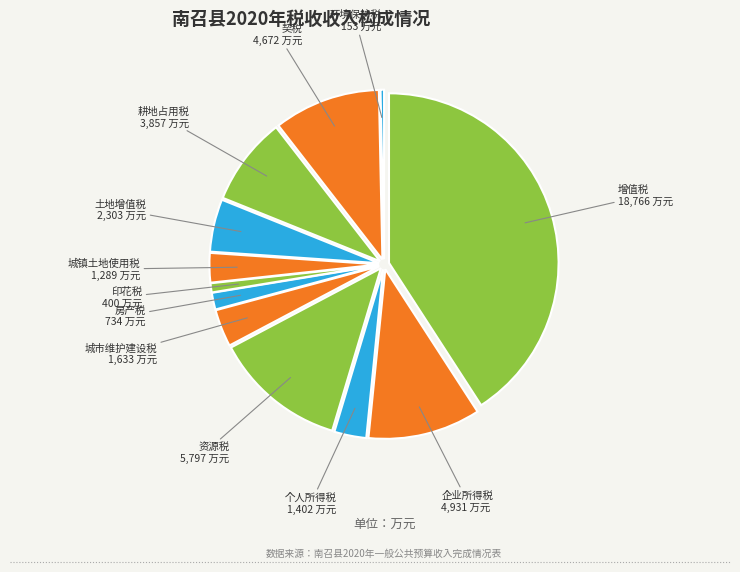

To the nearest percent, what is the difference between the largest and smallest slice percentages?

41%